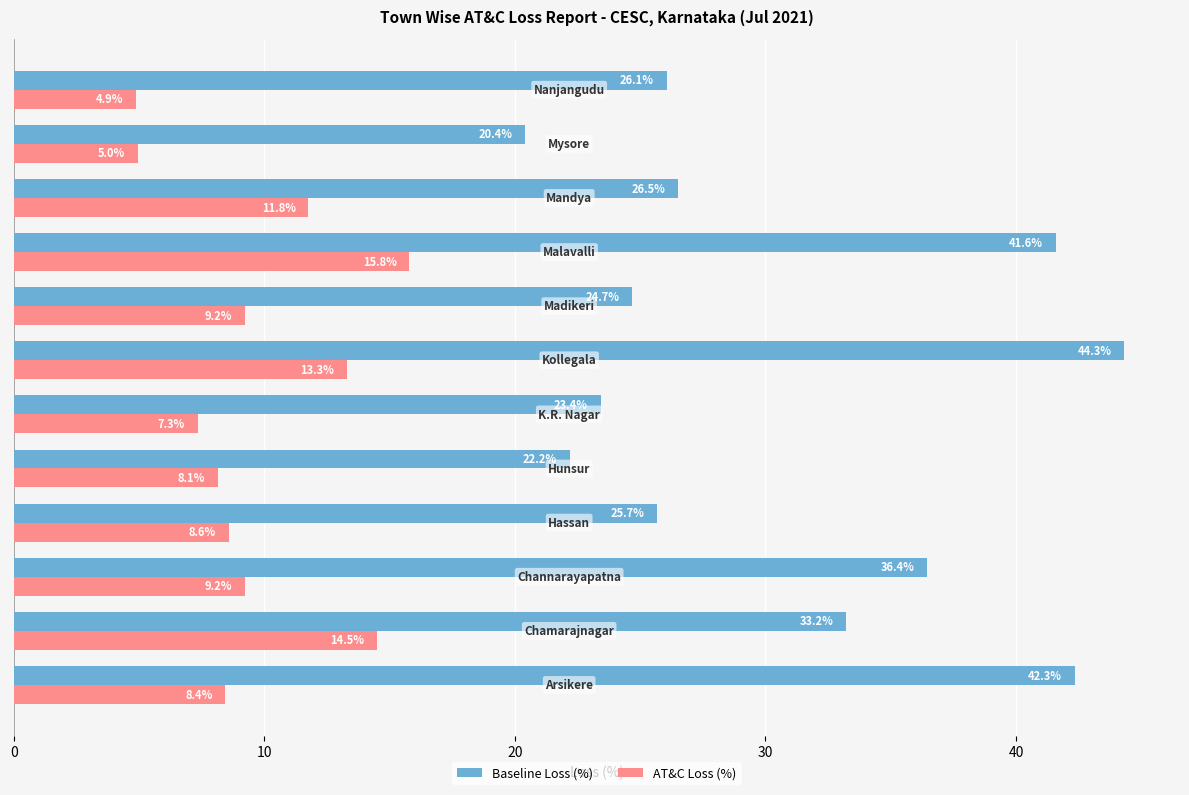

What is the lowest value of the AT&C Loss (%) series?

4.9